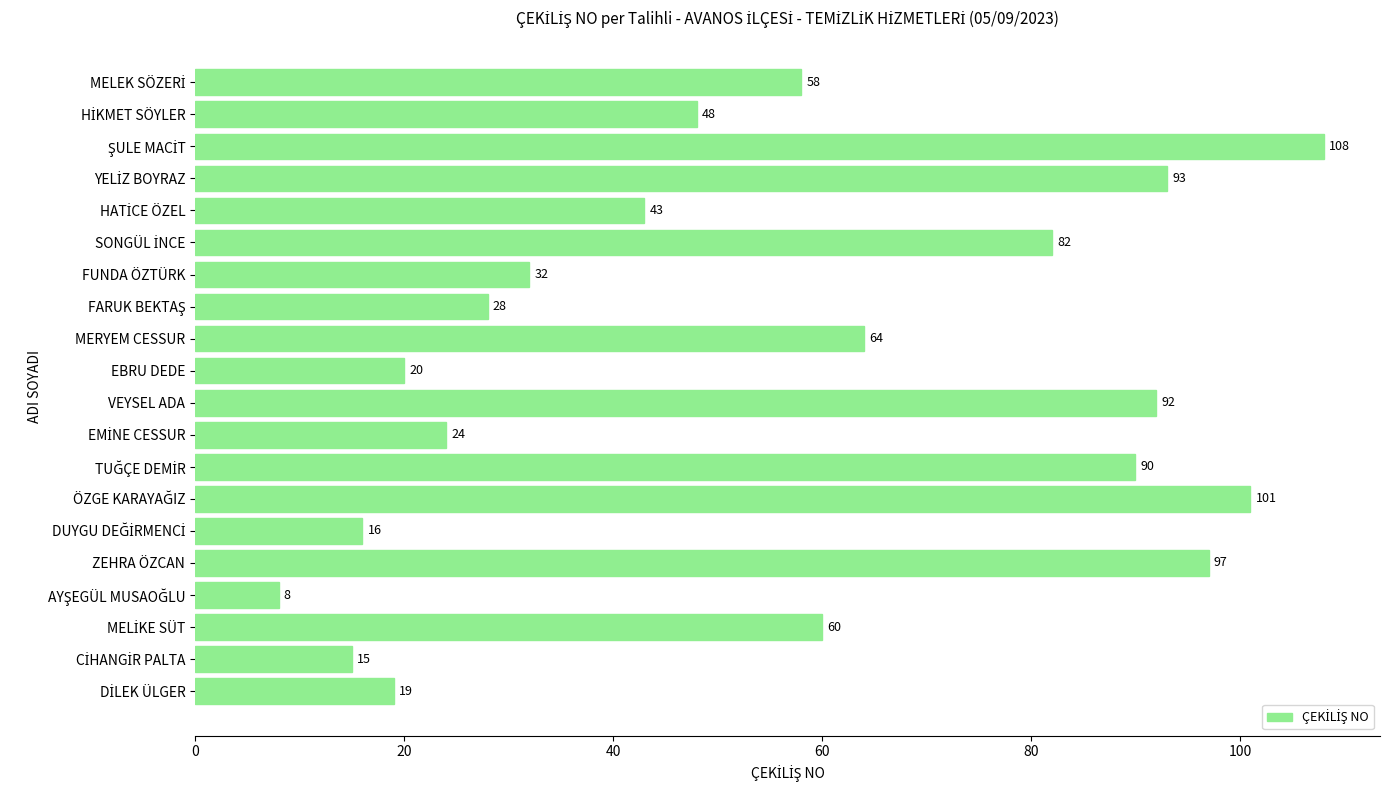

Reading top to bottom, what are all the values shown in this chart?

58	48	108	93	43	82	32	28	64	20	92	24	90	101	16	97	8	60	15	19